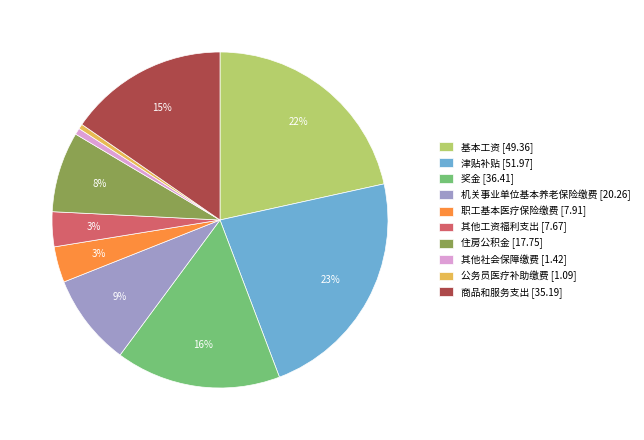

To the nearest percent, what is the difference between the 奖金 [36.41] and 基本工资 [49.36] slice percentages?

6%